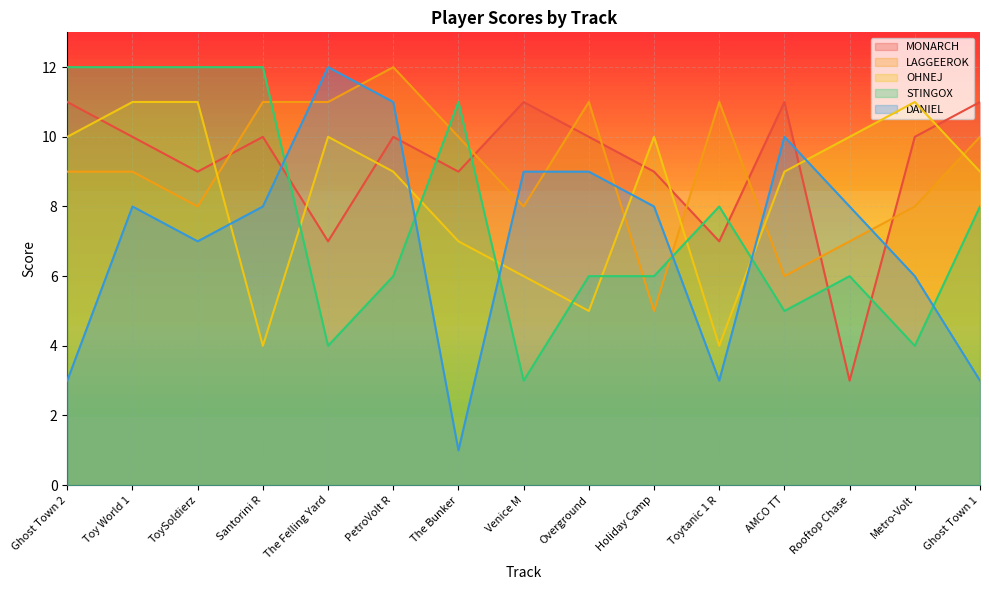

What is the highest value of the MONARCH series?

11